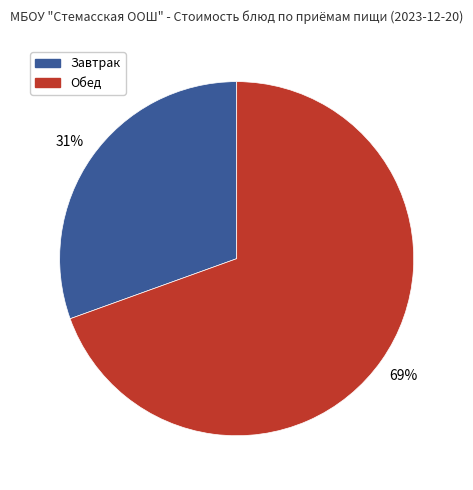

To the nearest percent, what is the average slice percentage?

50%